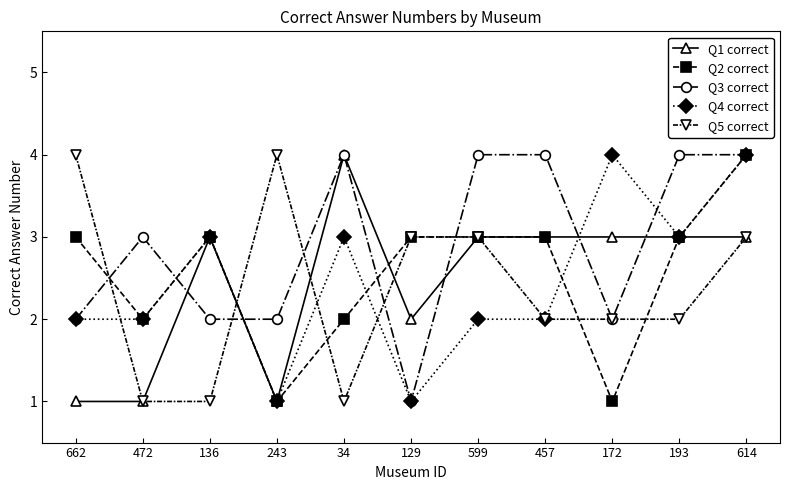

Where is the first local maximum for Q3 correct?

472